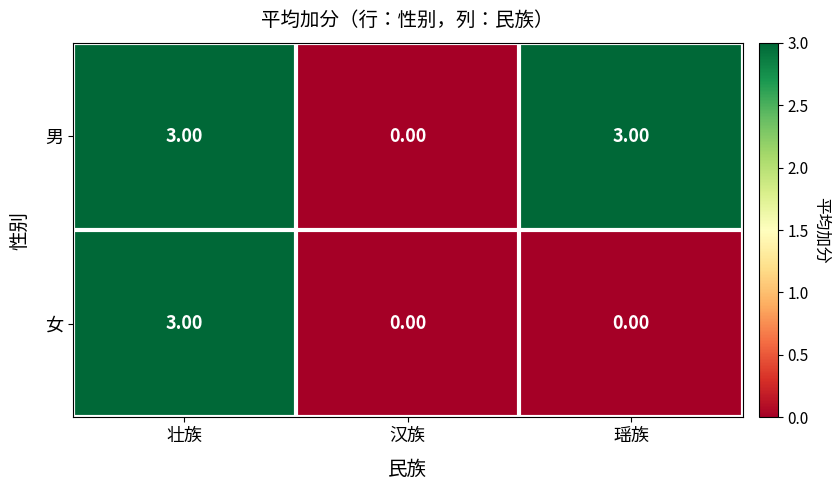

Which series has the largest total across all categories?

男